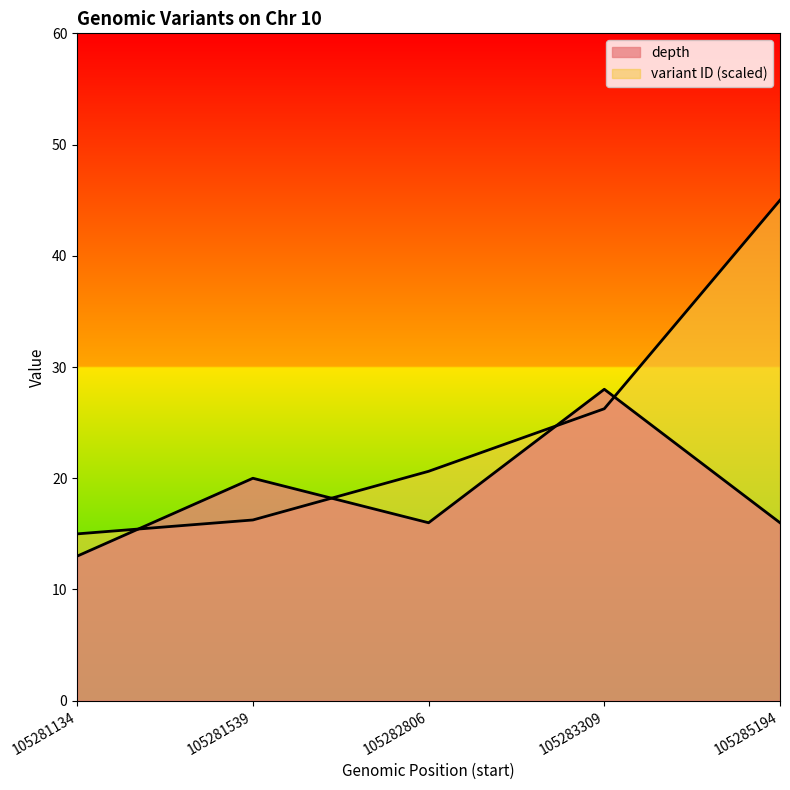

List the labels in order of depth value, smallest first.

105281134, 105282806, 105285194, 105281539, 105283309